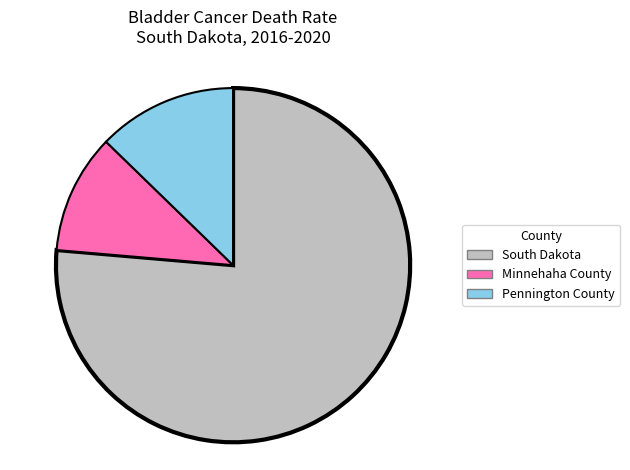

Is the sum of Minnehaha County and Pennington County greater than half?

No